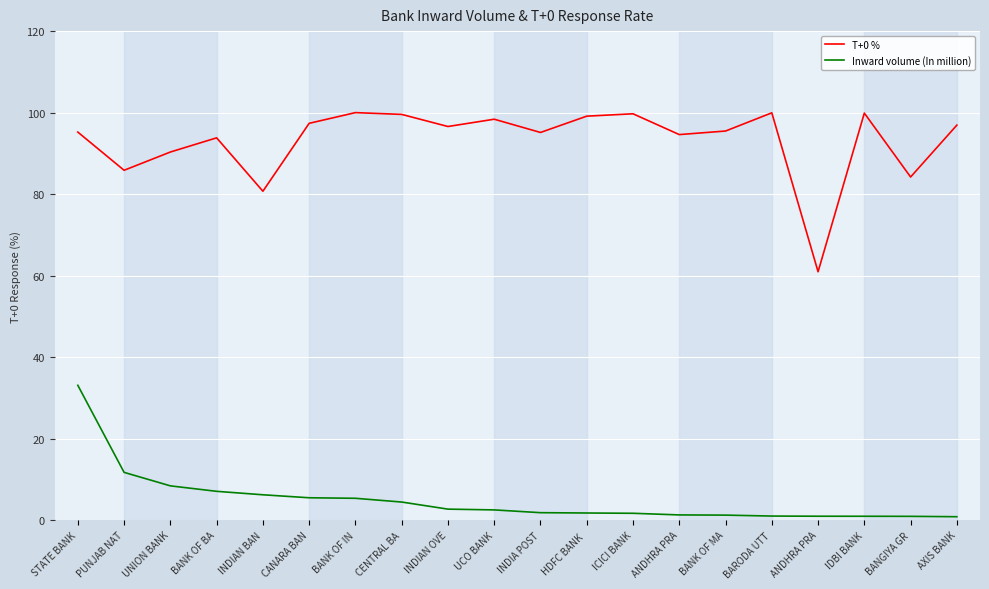

Reading right to left, transcribe all the data shown in this chart.

T+0 %: AXIS BANK=96.9	BANGIYA GR=84.2	IDBI BANK=99.9	ANDHRA PRA=61.0	BARODA UTT=100.0	BANK OF MA=95.5	ANDHRA PRA=94.6	ICICI BANK=99.7	HDFC BANK =99.1	INDIA POST=95.1	UCO BANK=98.4	INDIAN OVE=96.6	CENTRAL BA=99.6	BANK OF IN=100.0	CANARA BAN=97.4	INDIAN BAN=80.7	BANK OF BA=93.8	UNION BANK=90.3	PUNJAB NAT=85.8	STATE BANK=95.2
Inward volume (In million): AXIS BANK=0.8	BANGIYA GR=0.9	IDBI BANK=0.9	ANDHRA PRA=1.0	BARODA UTT=1.0	BANK OF MA=1.2	ANDHRA PRA=1.3	ICICI BANK=1.7	HDFC BANK =1.8	INDIA POST=1.8	UCO BANK=2.5	INDIAN OVE=2.7	CENTRAL BA=4.4	BANK OF IN=5.4	CANARA BAN=5.5	INDIAN BAN=6.2	BANK OF BA=7.1	UNION BANK=8.4	PUNJAB NAT=11.7	STATE BANK=33.1